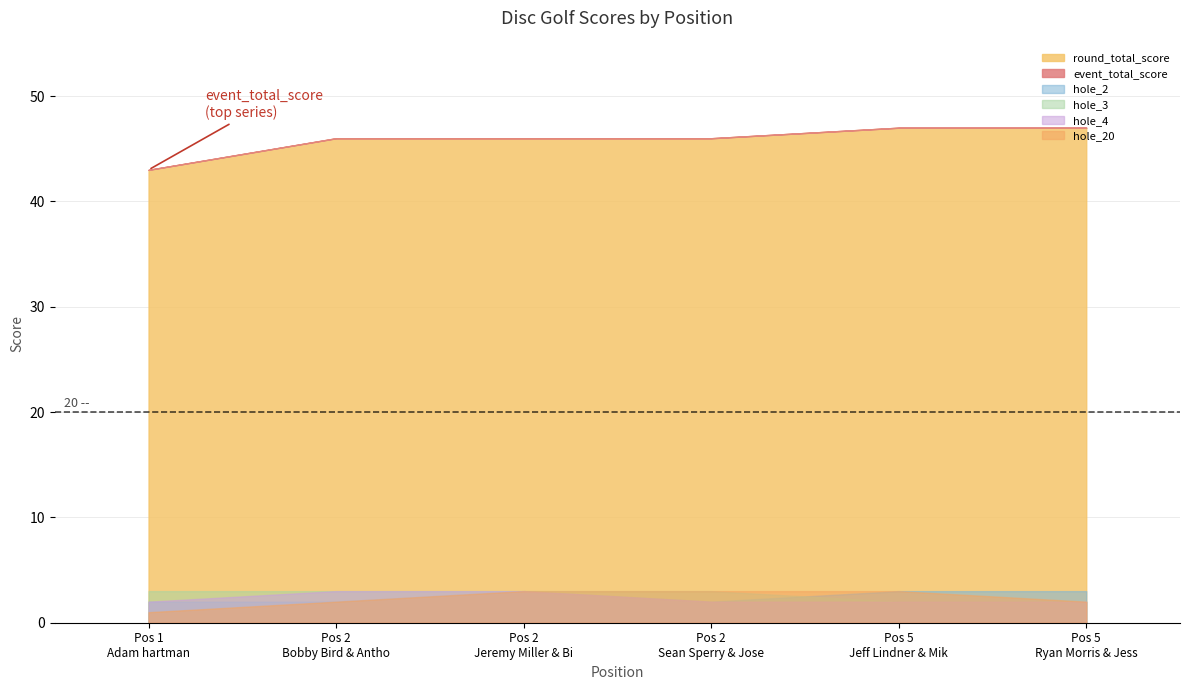

What are all the series names shown in the legend?

event_total_score, round_total_score, hole_20, hole_2, hole_3, hole_4